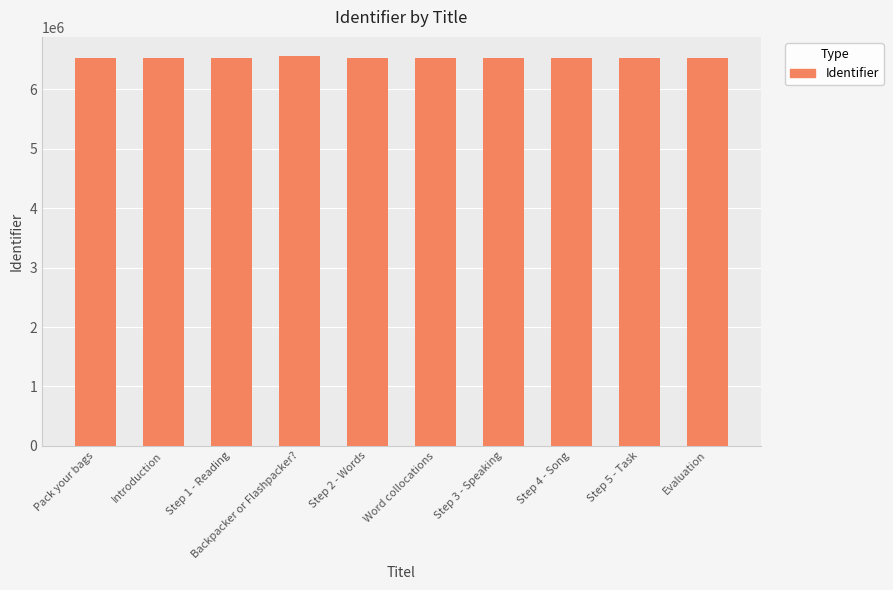

What is the greatest value displayed?

6556531